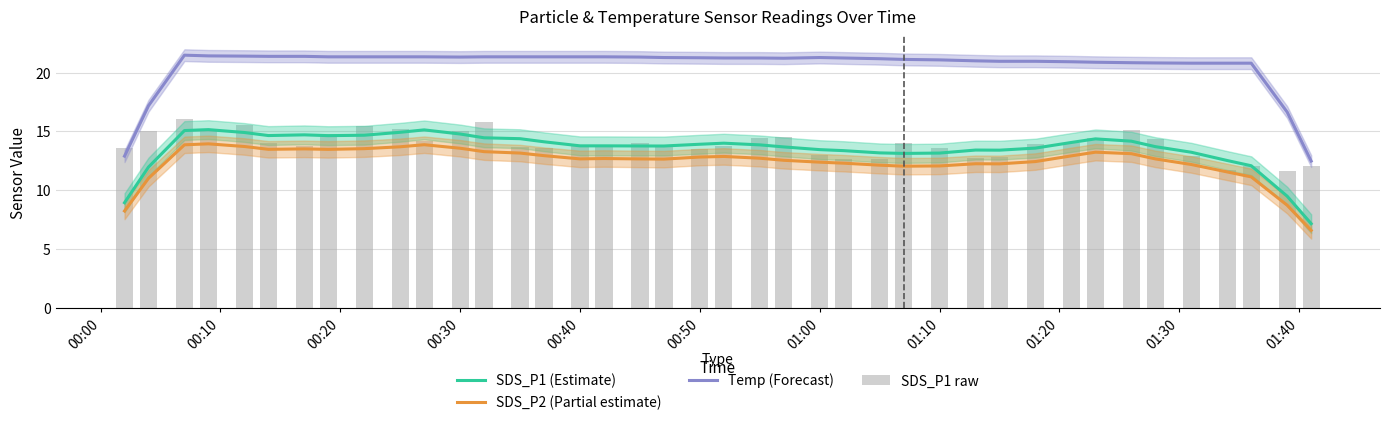

What is the difference between the second highest and minimum values in the SDS_P2 (Partial estimate) series?

7.3